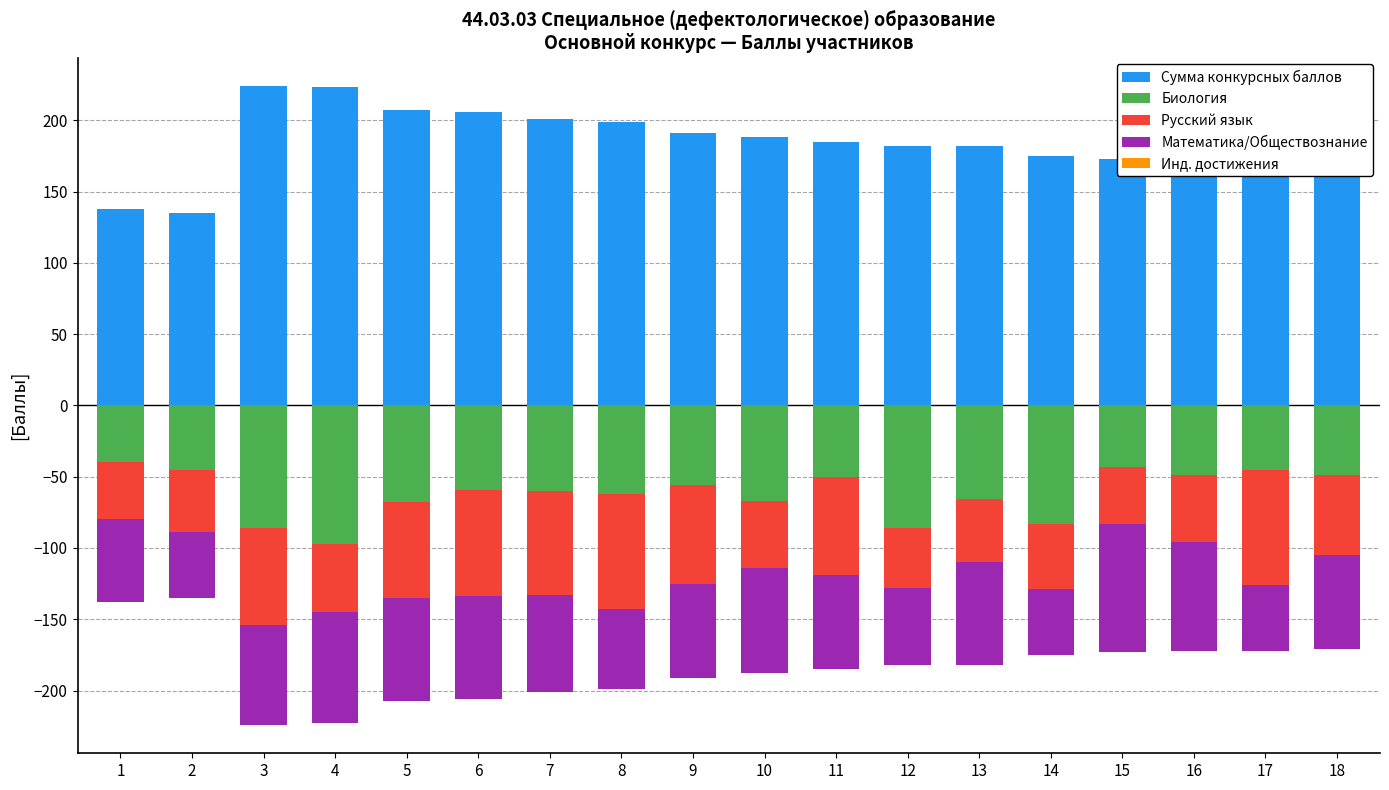

Where is Биология nearest to the value -68?

5